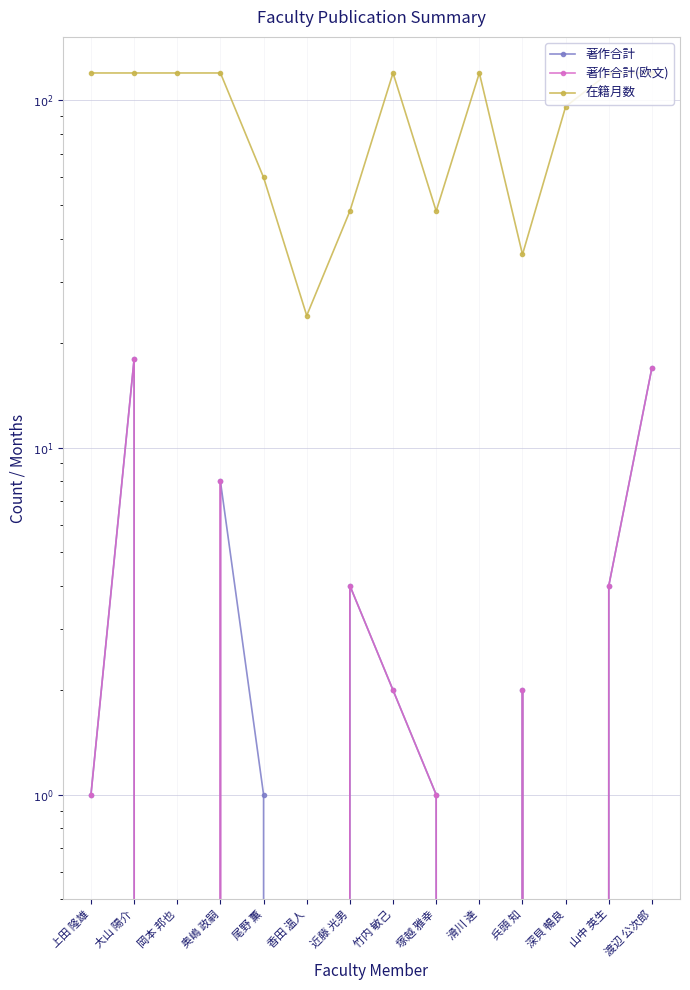

What is the sum of all 著作合計(欧文) values?

57